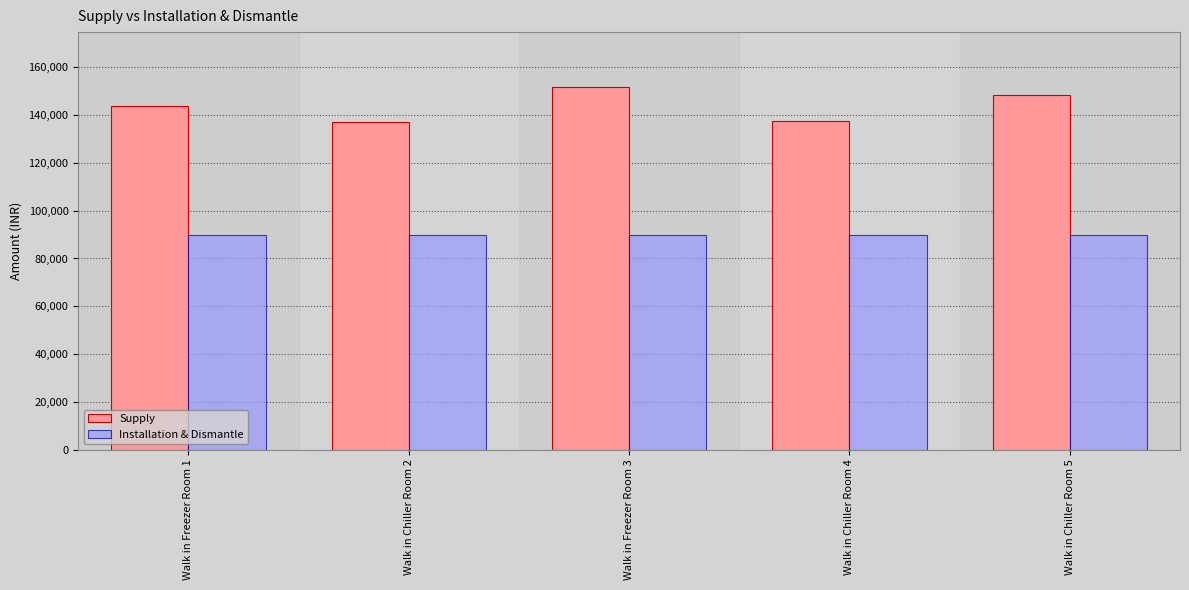

What is the total value across all series at Walk in Chiller Room 5?

238339.3